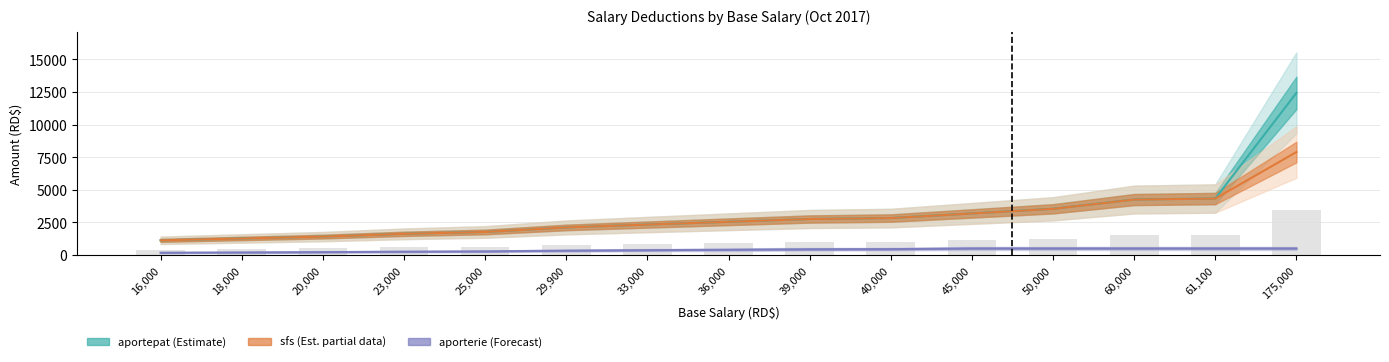

Which series changed the most between 33000 and 40000?

aportepat